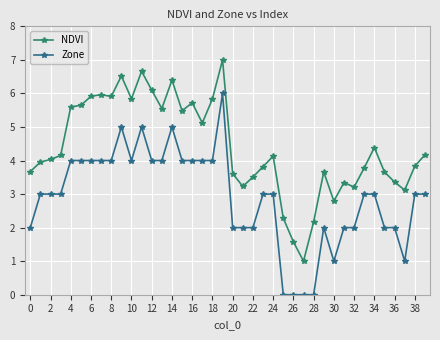

True or false: Zone has more than 0 points higher than both neighbors.

True